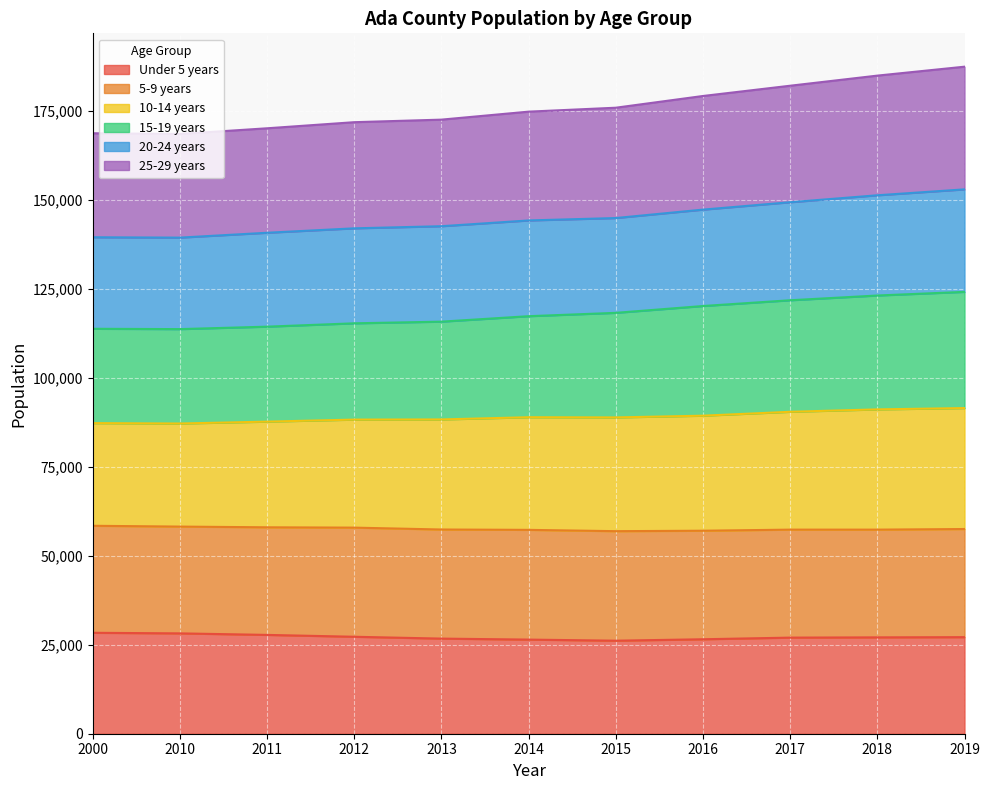

How many lines are shown in the chart?

6